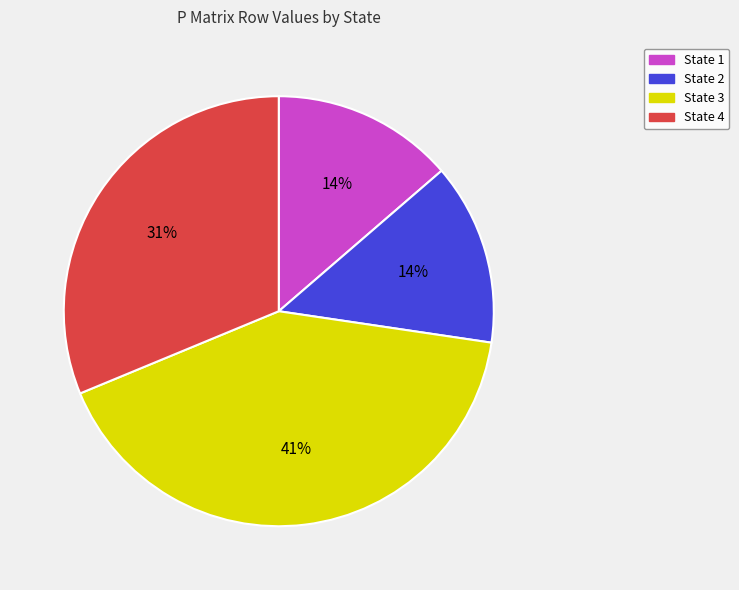

What percentage is the State 1 slice, to the nearest percent?

14%